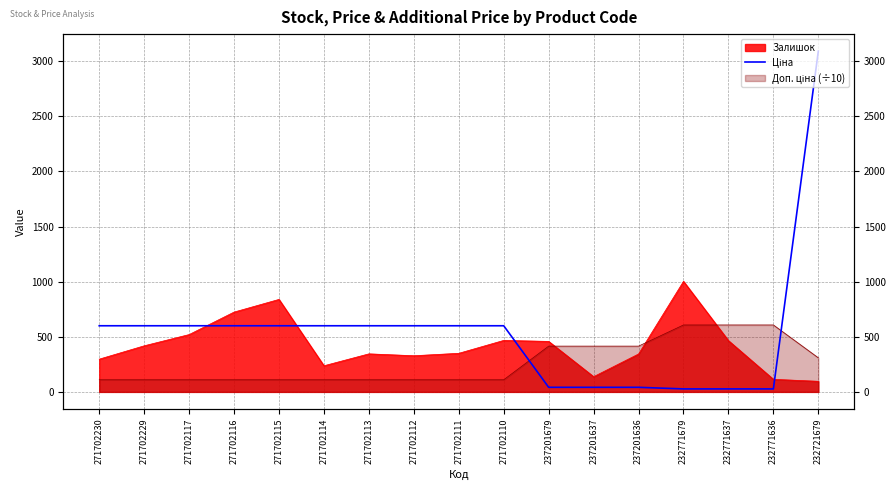

Is it true that the value at 237201637 is 41.5?

True